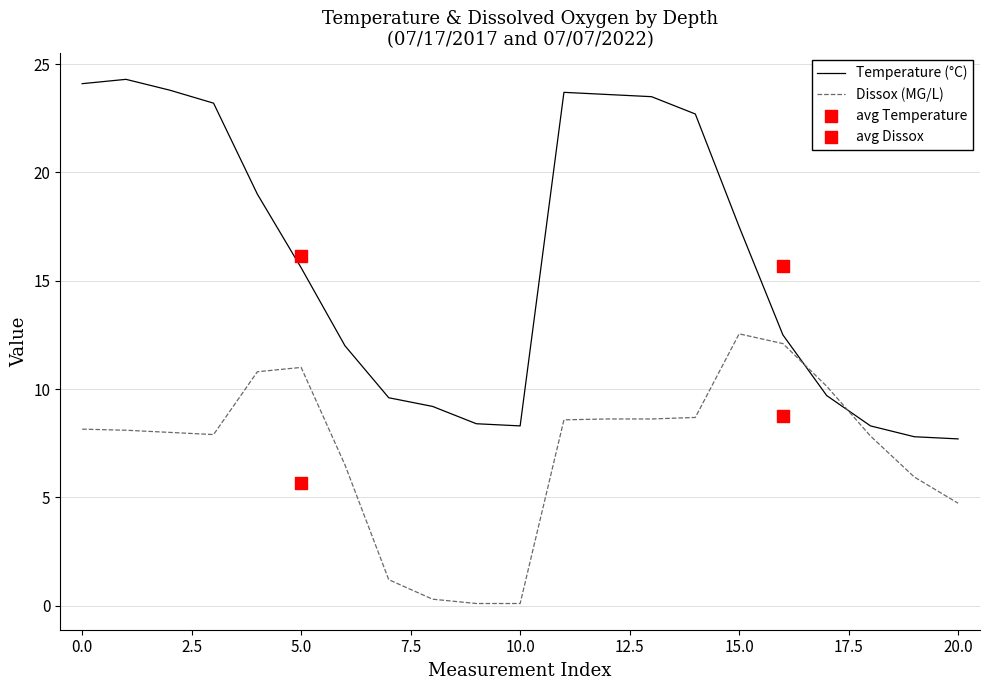

At how many categories does at least one series exceed 1?

21